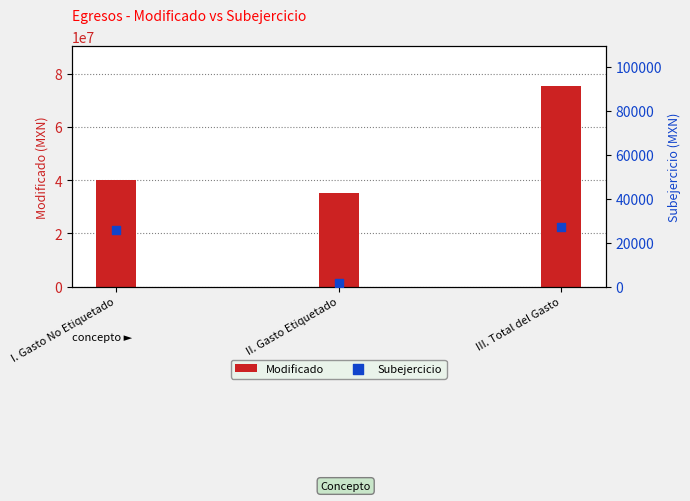

What are all the series names shown in the legend?

Modificado, Subejercicio